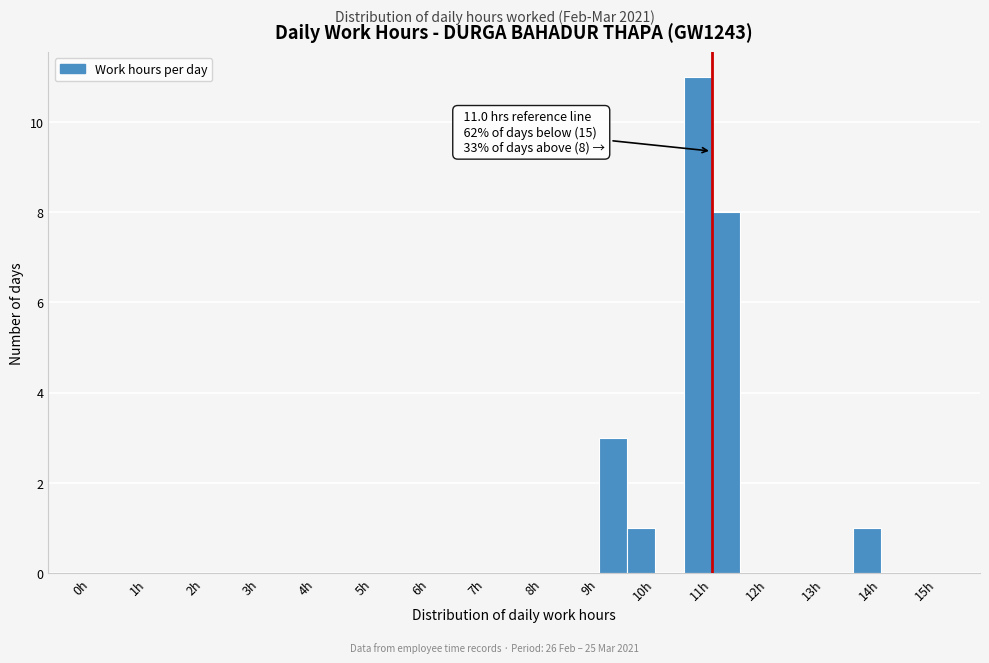

Over which range of the x-axis is the bar tallest?

10.5 to 11.0